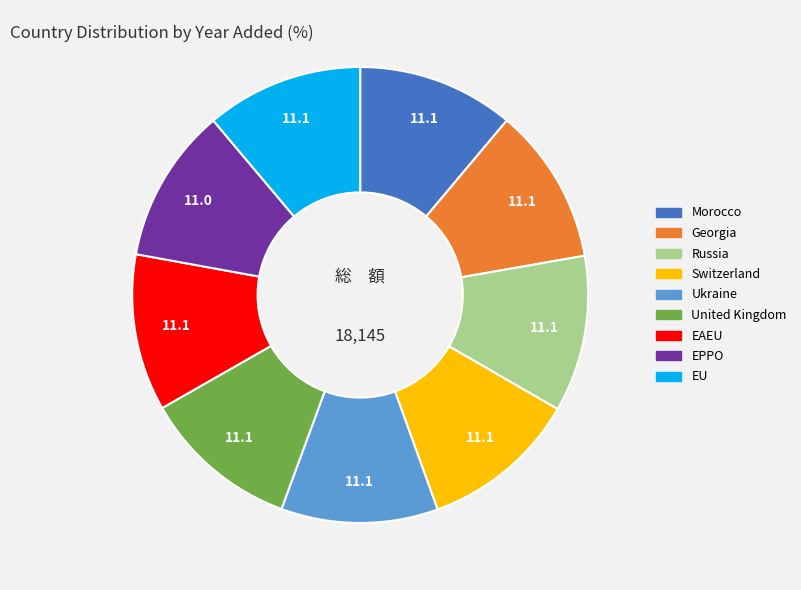

Is it true that Morocco is 11% of the pie?

True